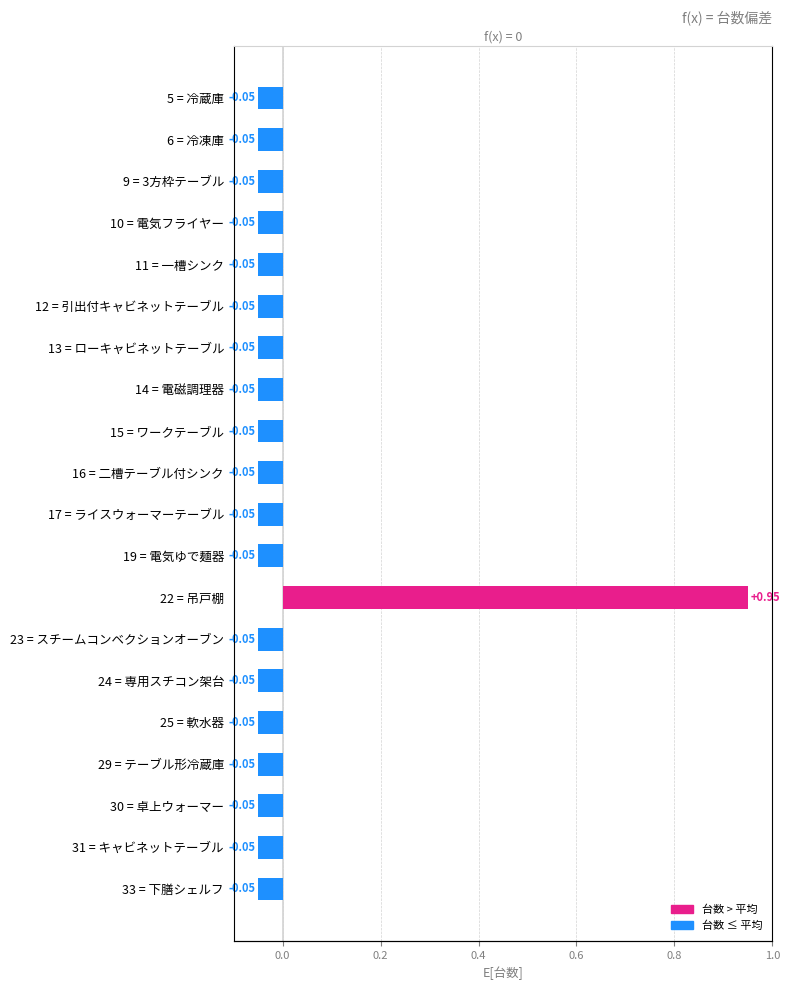

Is it true that the value at 10 = 電気フライヤー is -0.1?

False